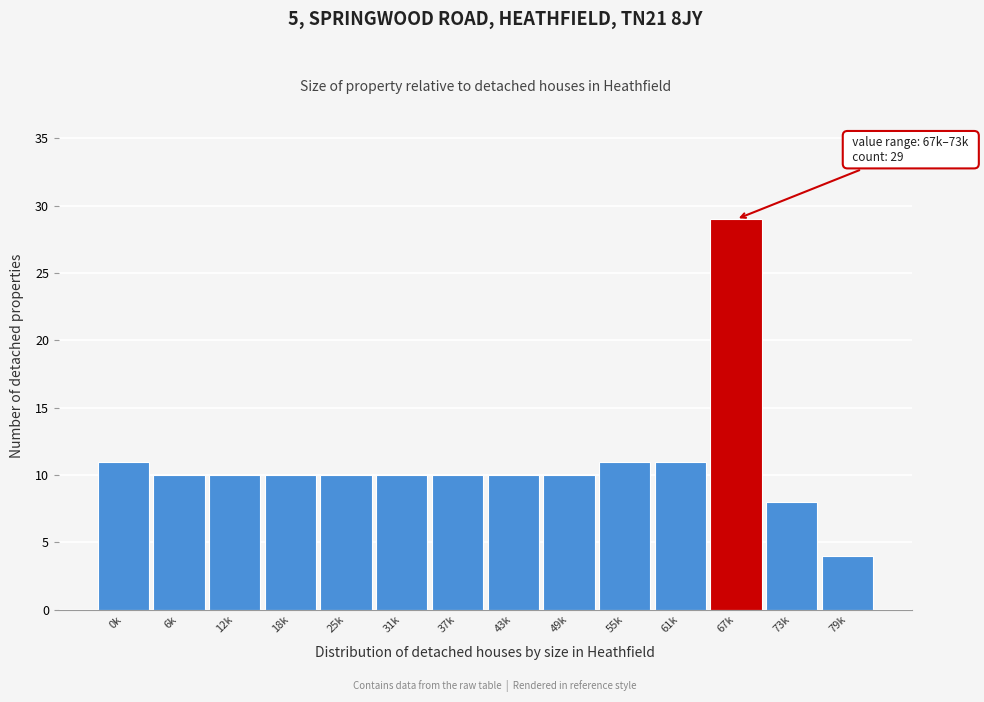

Reading right to left, transcribe all the data shown in this chart.

79k=4	73k=8	67k=29	61k=11	55k=11	49k=10	43k=10	37k=10	31k=10	25k=10	18k=10	12k=10	6k=10	0k=11